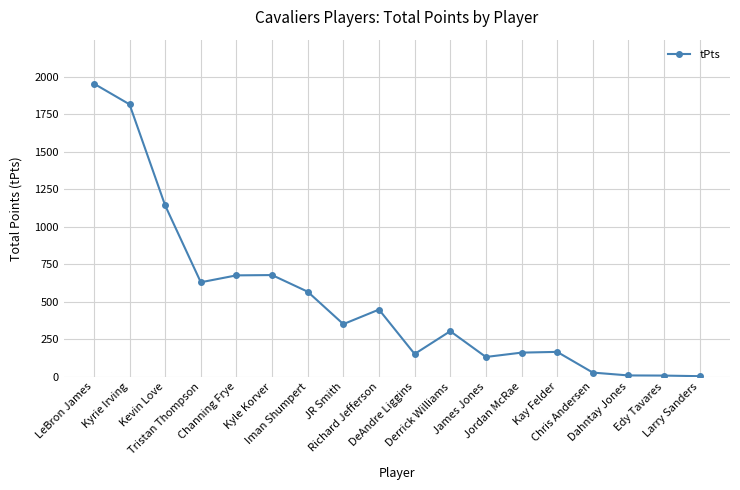

What is the label of the 6th point from the right?

Jordan McRae